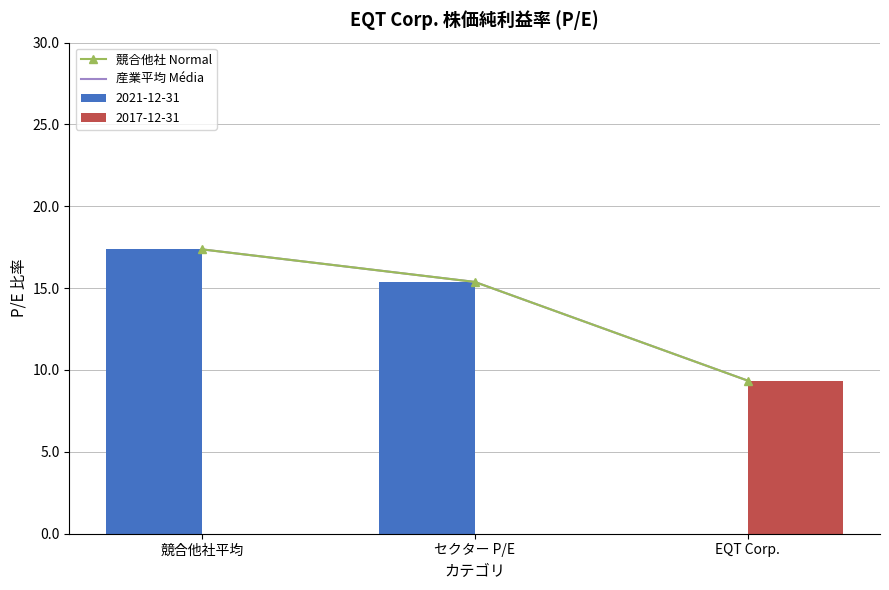

What is the label of the 1st bar from the right?

EQT Corp.